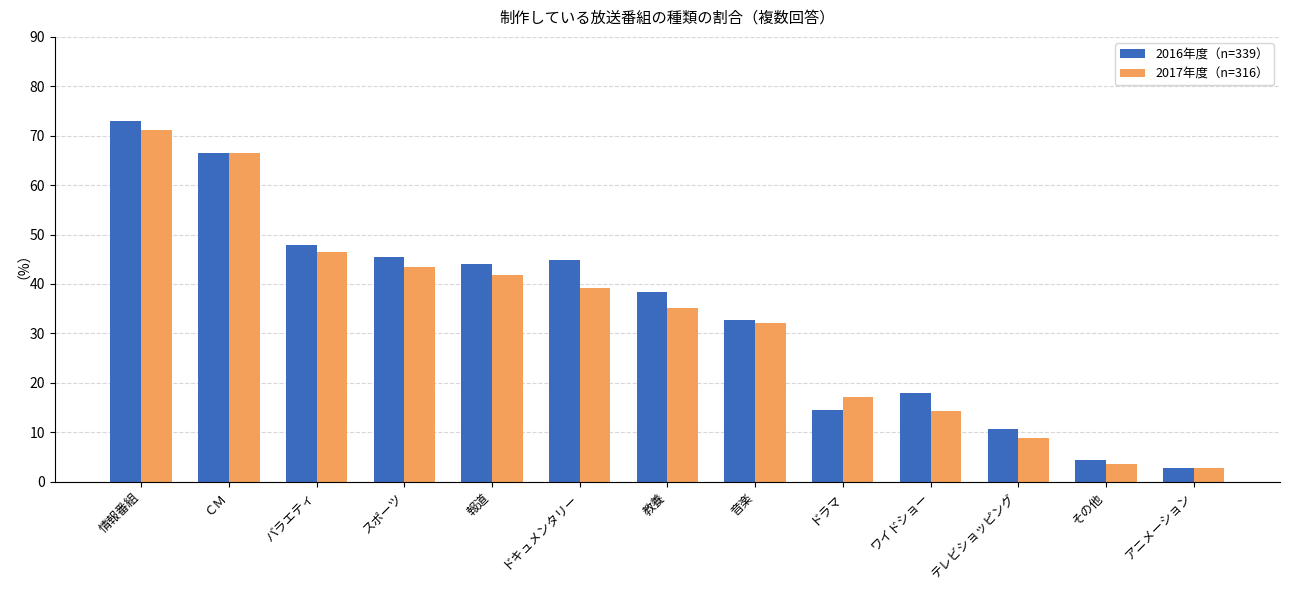

What is the spread (max minus min) of values at 教養?

3.2